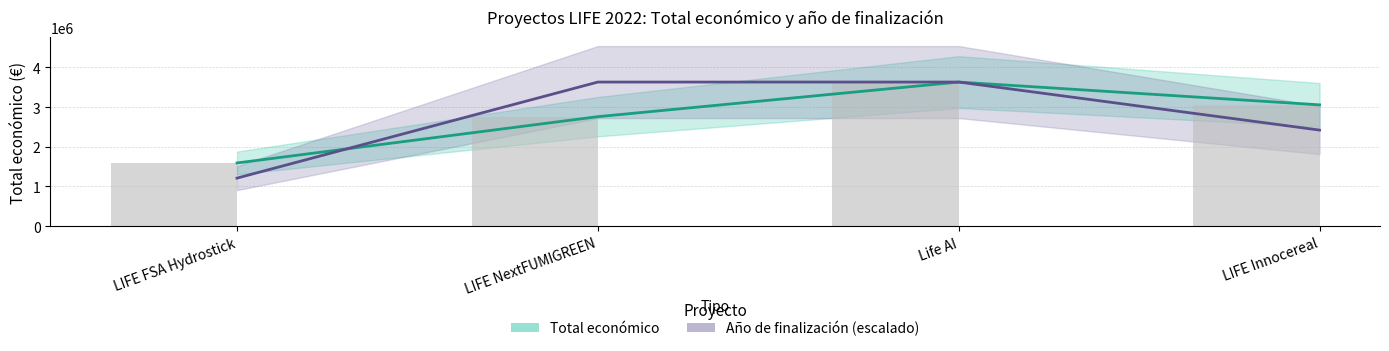

Reading left to right, list all the values displayed in this chart.

Total económico: LIFE FSA Hydrostick=1592249	LIFE NextFUMIGREEN=2758921	Life AI=3631233	LIFE Innocereal=3057003
Año de finalización (escalado): LIFE FSA Hydrostick=1210411	LIFE NextFUMIGREEN=3631233	Life AI=3631233	LIFE Innocereal=2420822